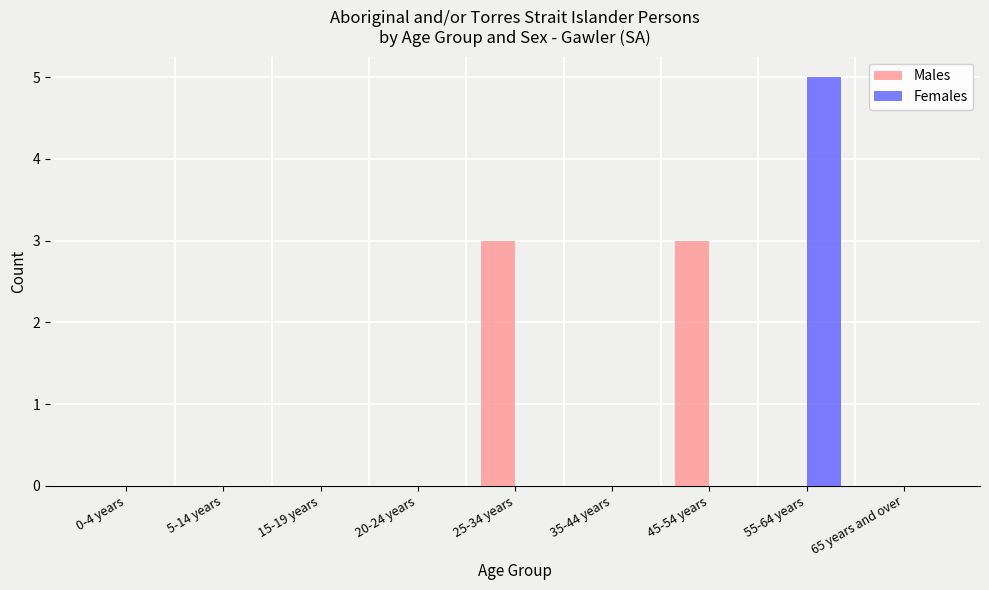

The value of Females at 65 years and over is -2. True or false?

False